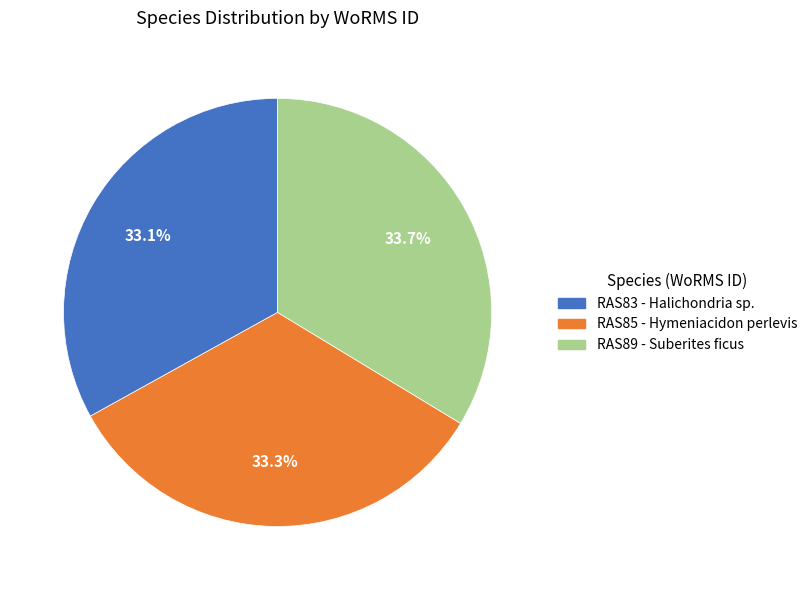

Does RAS85 - Hymeniacidon perlevis account for over 50% of the chart?

No